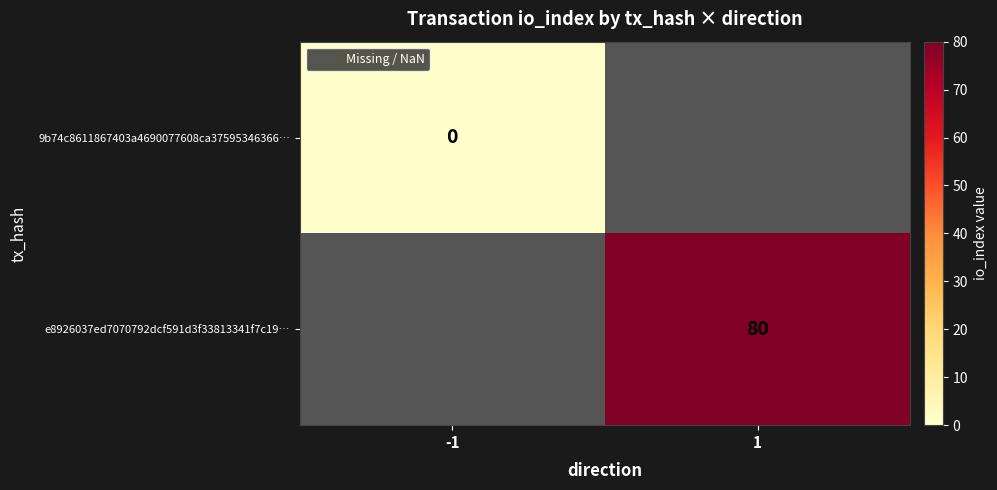

What is the maximum value shown in the chart?

80.0